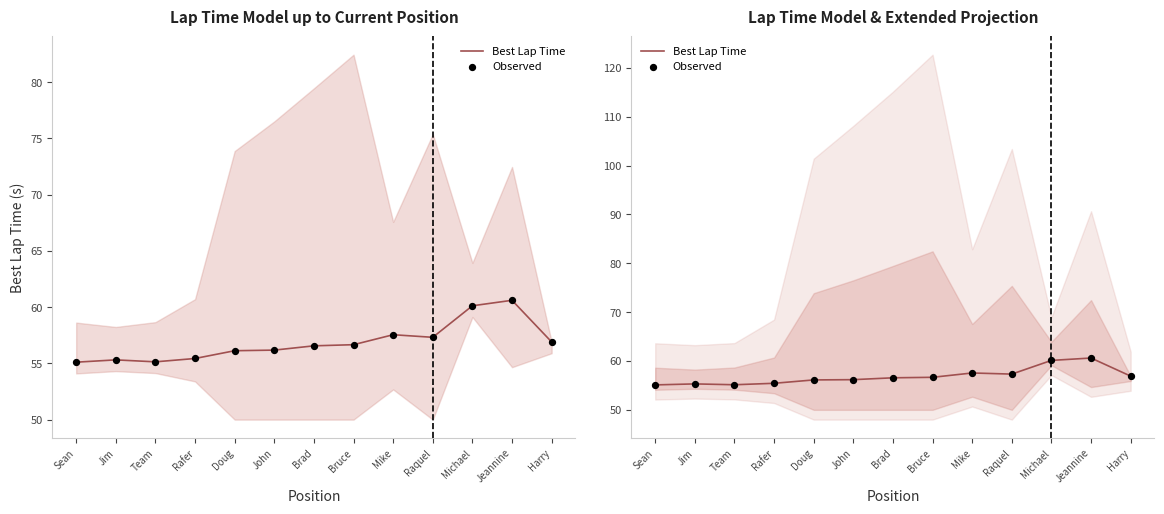

Which series reaches the maximum Y coordinate?

Best Lap Time